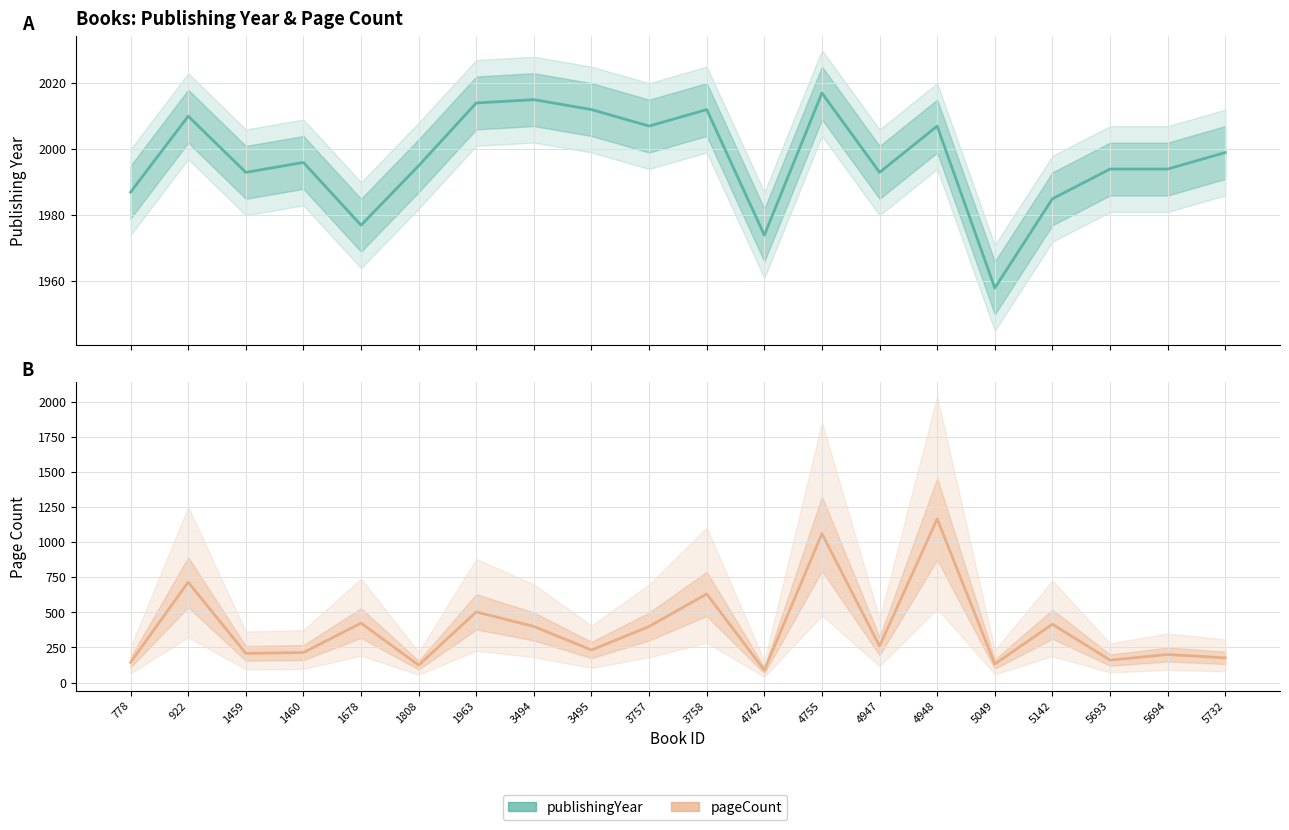

How many interior local peaks does the pageCount series have?

8